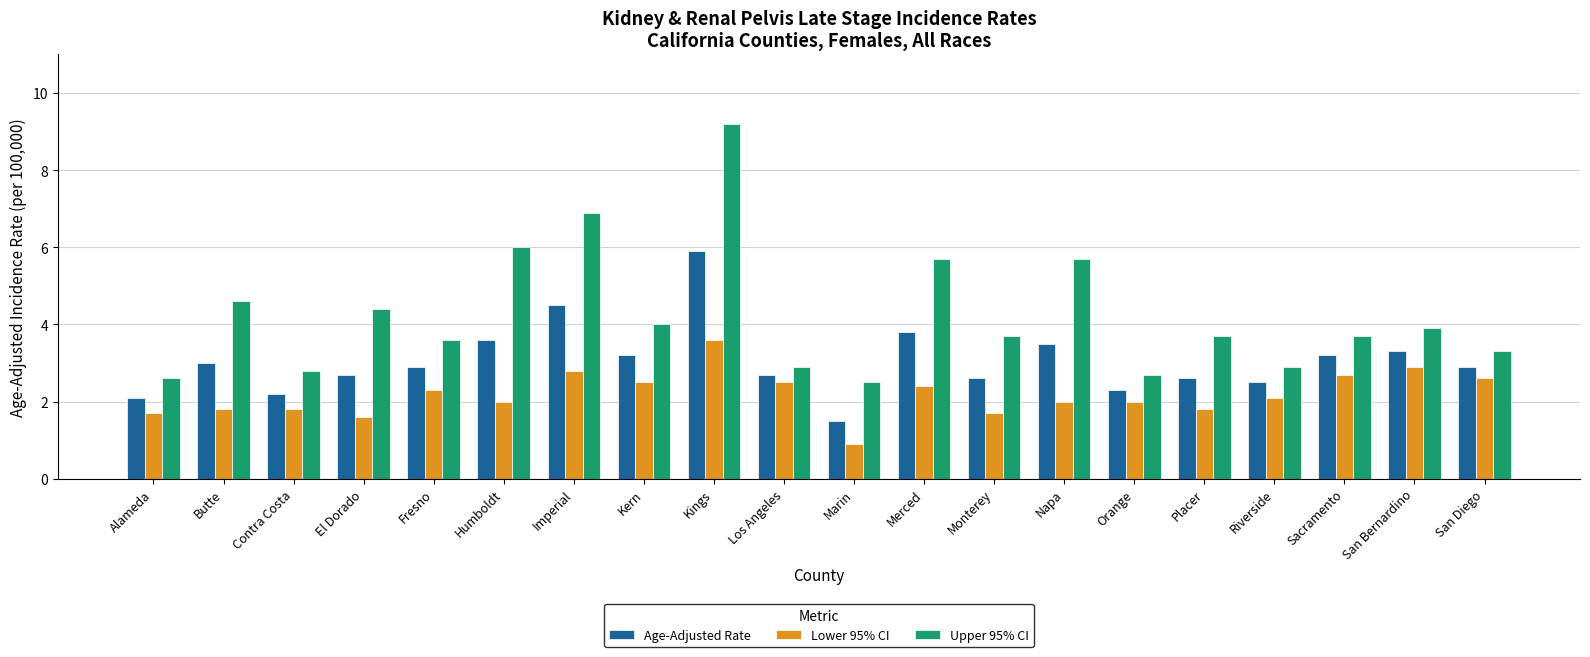

Reading left to right, transcribe all the data shown in this chart.

Age-Adjusted Rate: Alameda=2.1	Butte=3.0	Contra Costa=2.2	El Dorado=2.7	Fresno=2.9	Humboldt=3.6	Imperial=4.5	Kern=3.2	Kings=5.9	Los Angeles=2.7	Marin=1.5	Merced=3.8	Monterey=2.6	Napa=3.5	Orange=2.3	Placer=2.6	Riverside=2.5	Sacramento=3.2	San Bernardino=3.3	San Diego=2.9
Lower 95% CI: Alameda=1.7	Butte=1.8	Contra Costa=1.8	El Dorado=1.6	Fresno=2.3	Humboldt=2.0	Imperial=2.8	Kern=2.5	Kings=3.6	Los Angeles=2.5	Marin=0.9	Merced=2.4	Monterey=1.7	Napa=2.0	Orange=2.0	Placer=1.8	Riverside=2.1	Sacramento=2.7	San Bernardino=2.9	San Diego=2.6
Upper 95% CI: Alameda=2.6	Butte=4.6	Contra Costa=2.8	El Dorado=4.4	Fresno=3.6	Humboldt=6.0	Imperial=6.9	Kern=4.0	Kings=9.2	Los Angeles=2.9	Marin=2.5	Merced=5.7	Monterey=3.7	Napa=5.7	Orange=2.7	Placer=3.7	Riverside=2.9	Sacramento=3.7	San Bernardino=3.9	San Diego=3.3